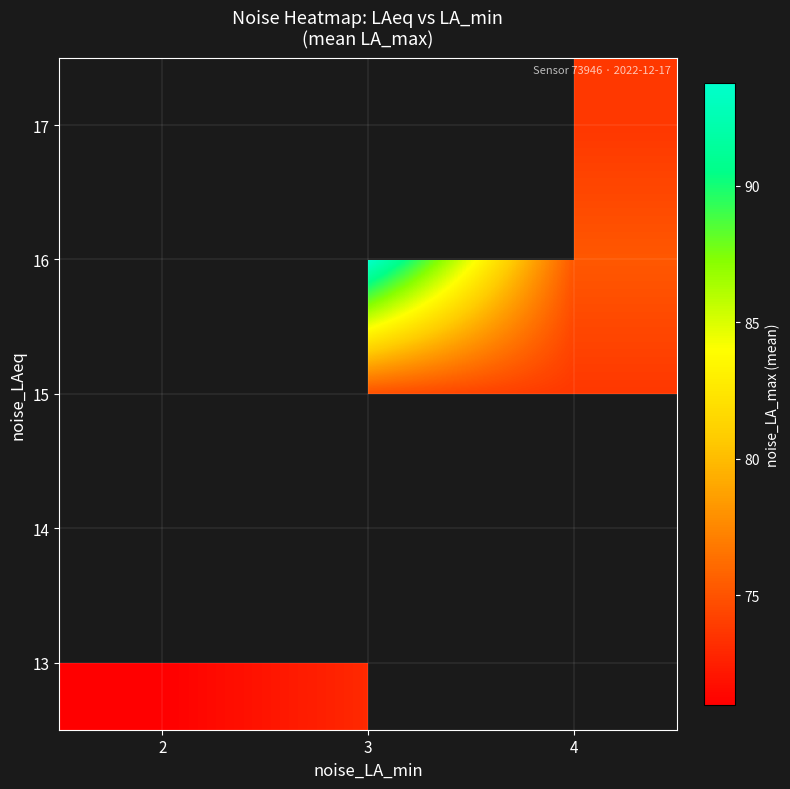

What is the greatest value displayed?

93.8